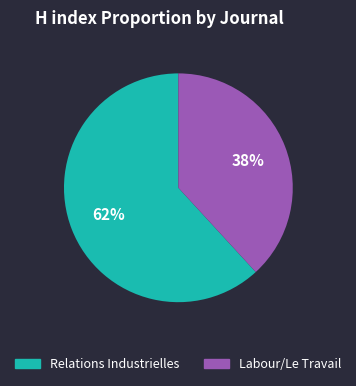

Do Relations Industrielles and Labour/Le Travail together represent more than half of the pie?

Yes